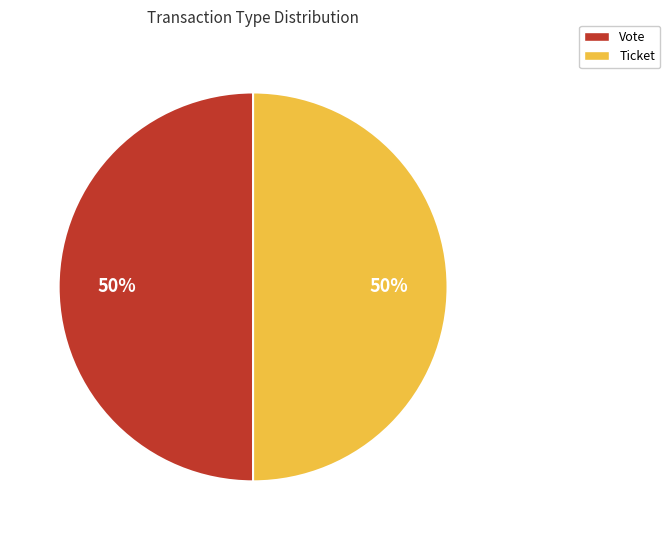

How many slices are in this pie chart?

2